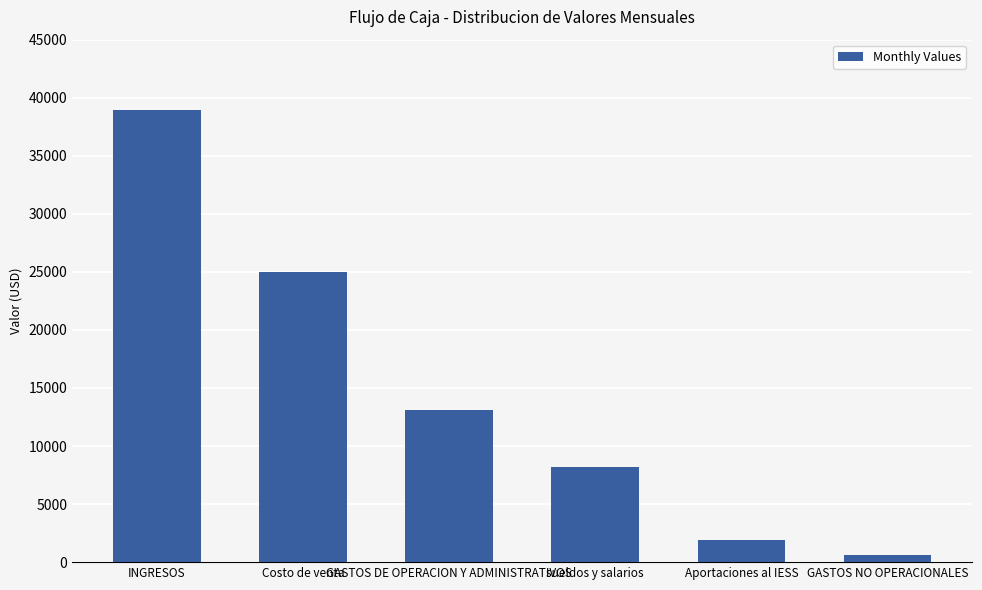

Approximately how many times larger is the value at sueldos y salarios compared to Aportaciones al IESS?

4.3